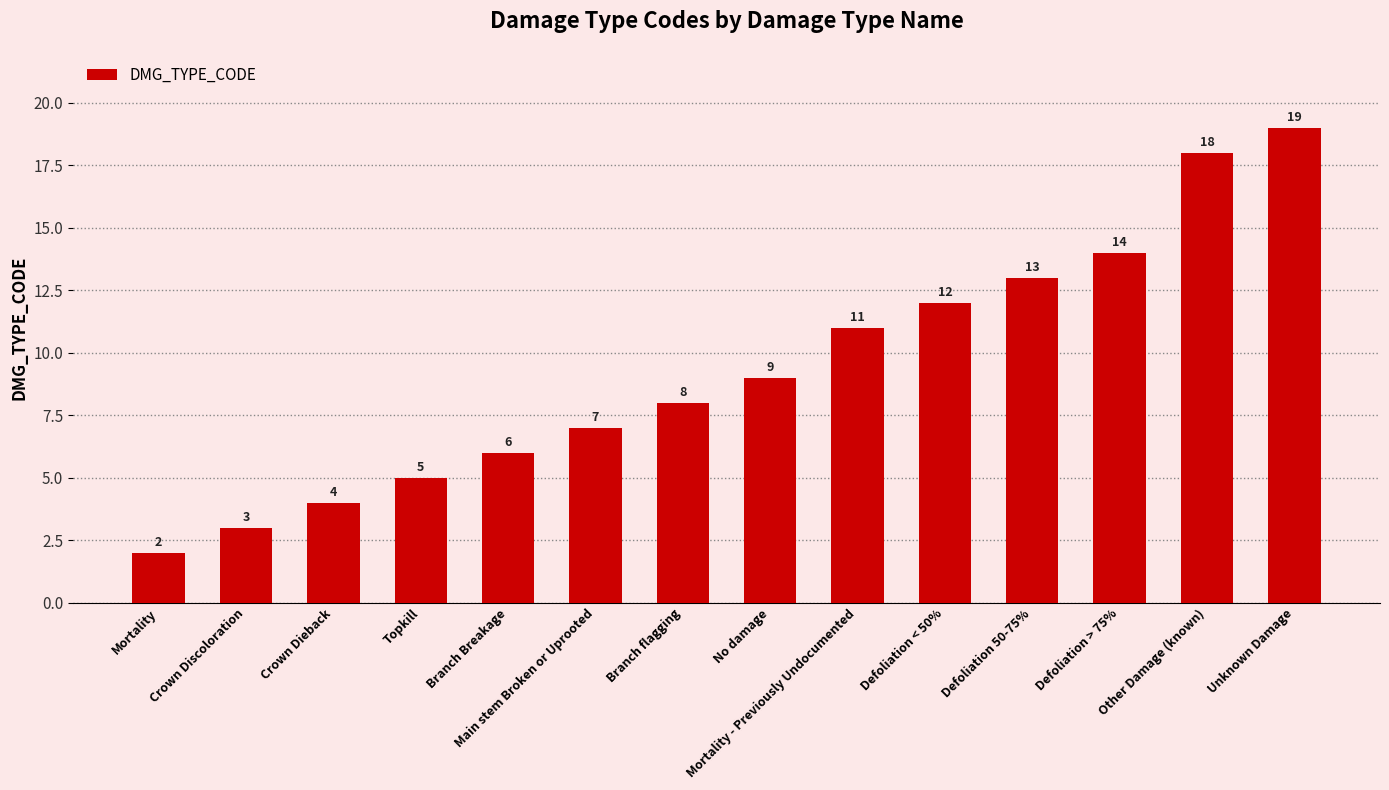

Are the bars horizontal?

No